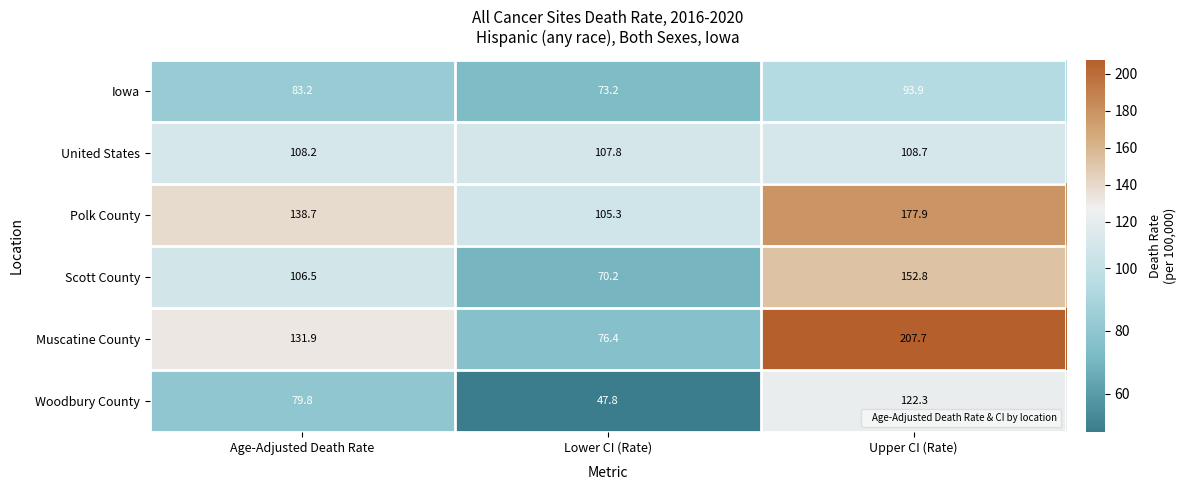

Which series has the widest spread of values?

Muscatine County